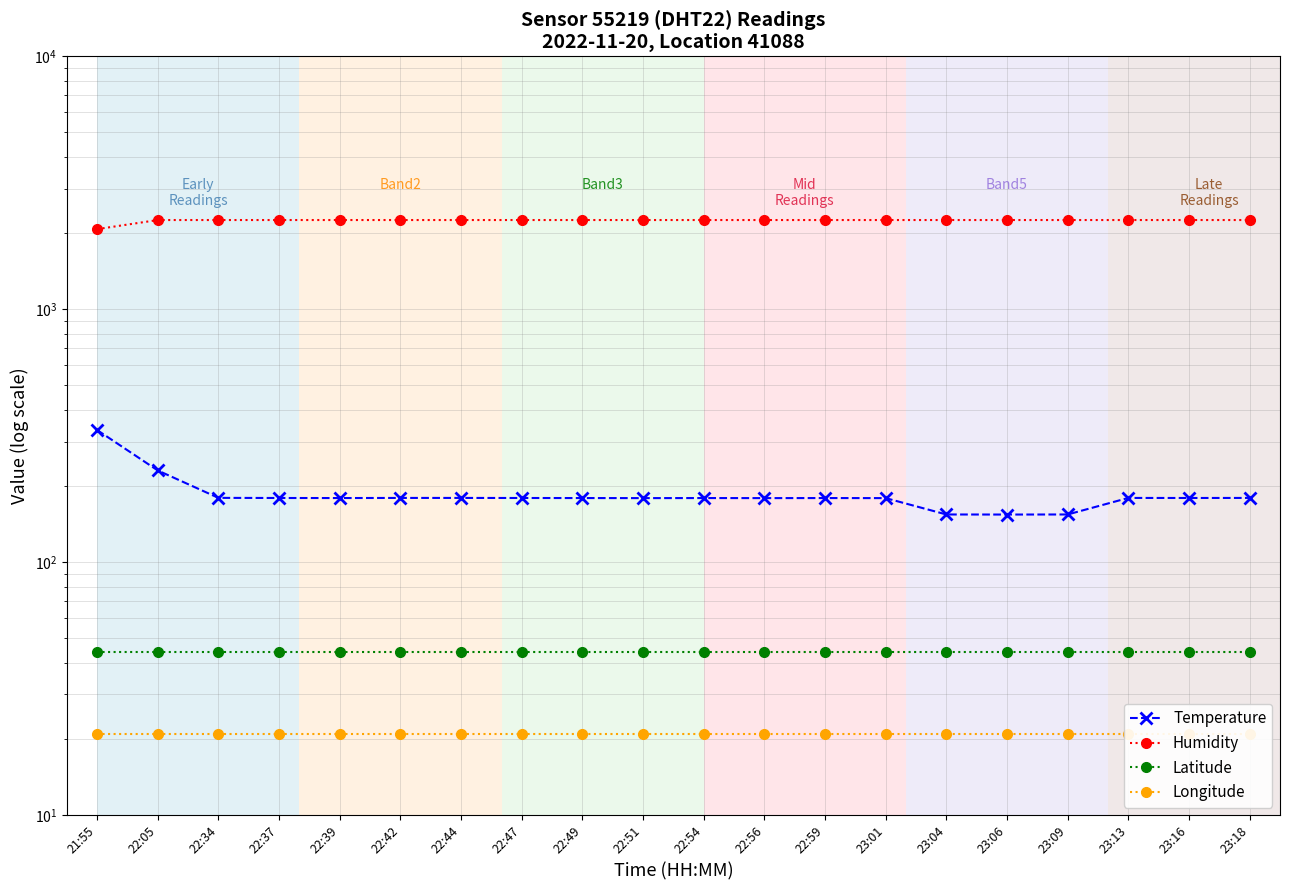

Where does the Temperature series first go above 179?

21:55